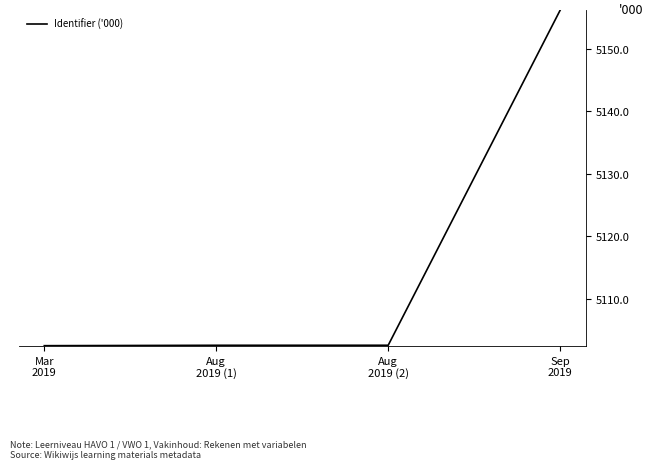

How many series are shown in this chart?

1